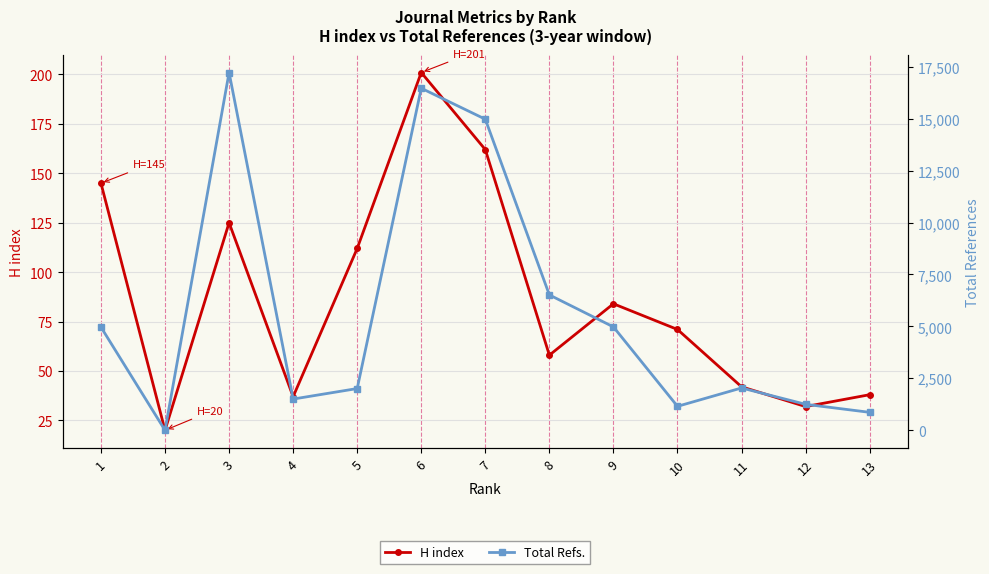

The Total Refs. series shows 4976 at 9. True or false?

True